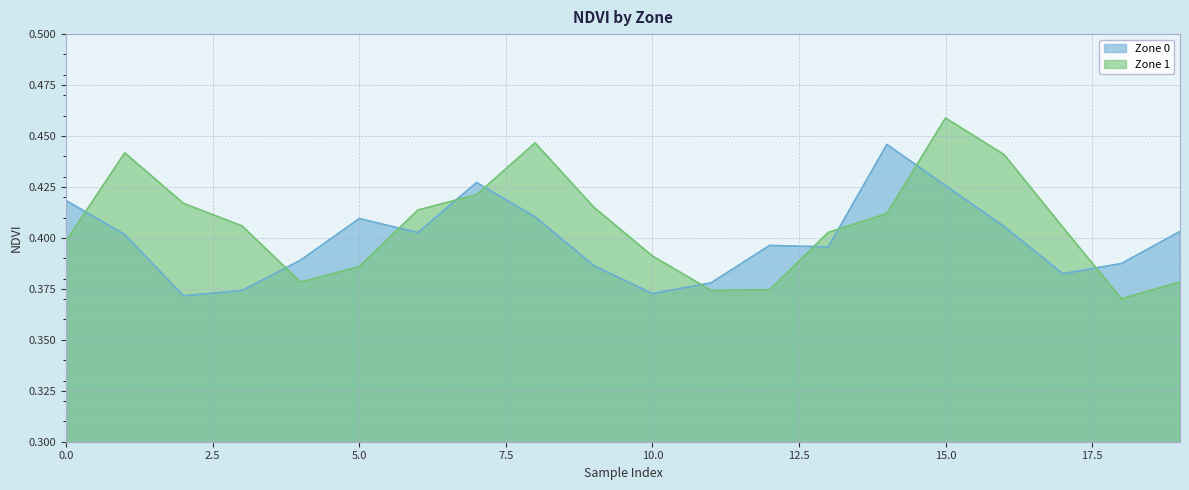

True or false: Zone 0 has a value of 0.4 at 14.

True